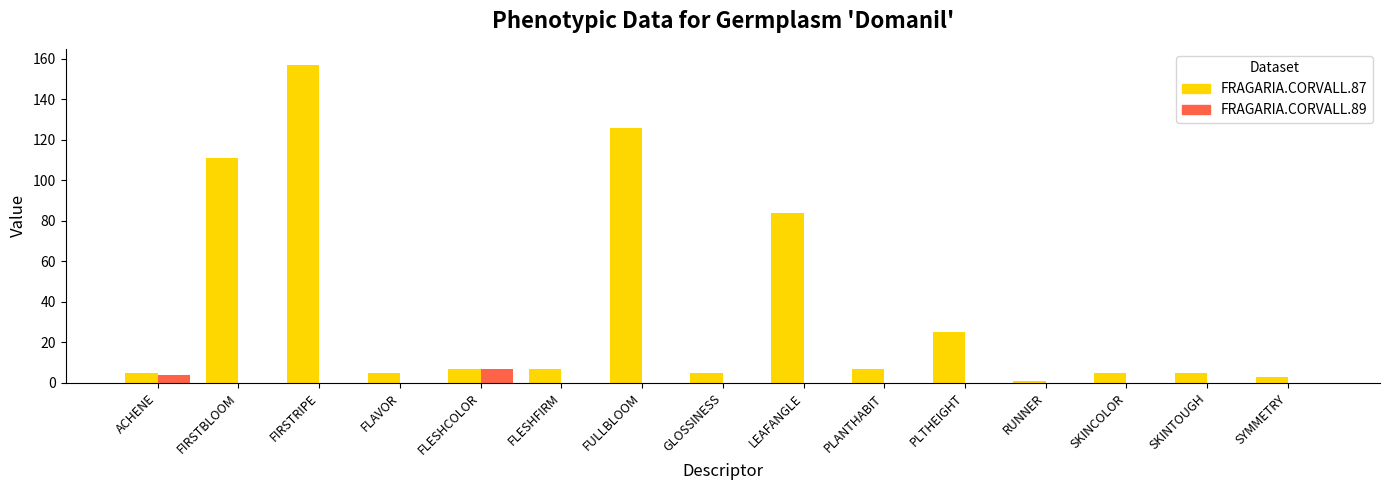

Count the number of data series in this chart.

2